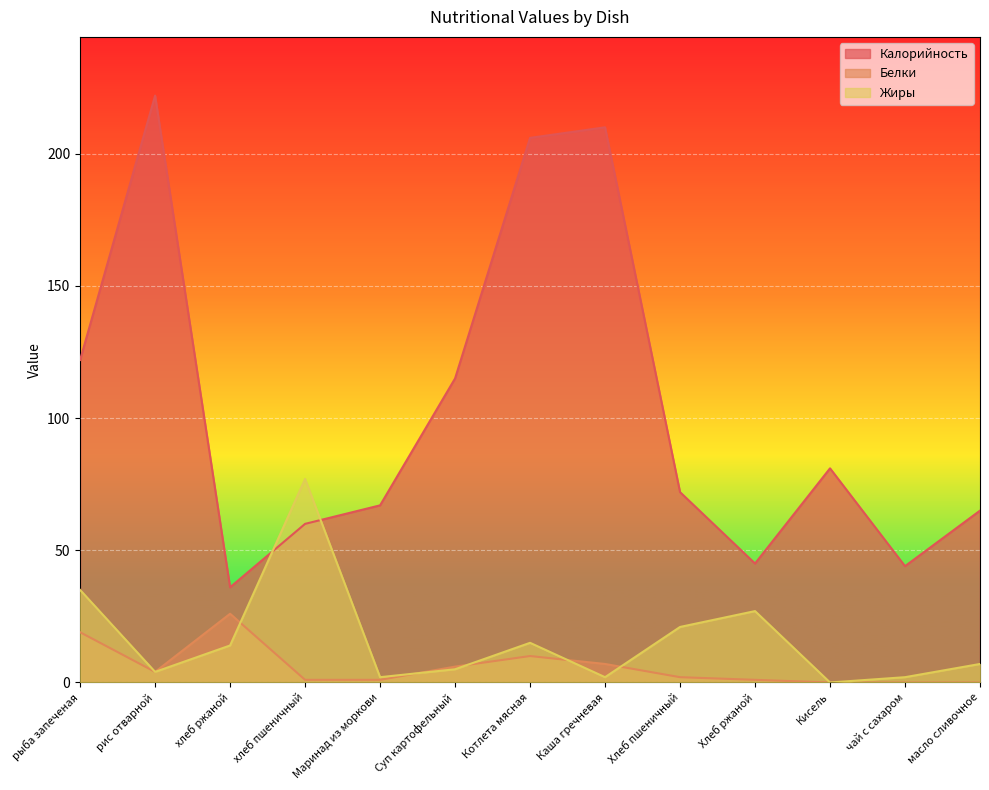

How many times do Жиры and Калорийность cross each other?

2